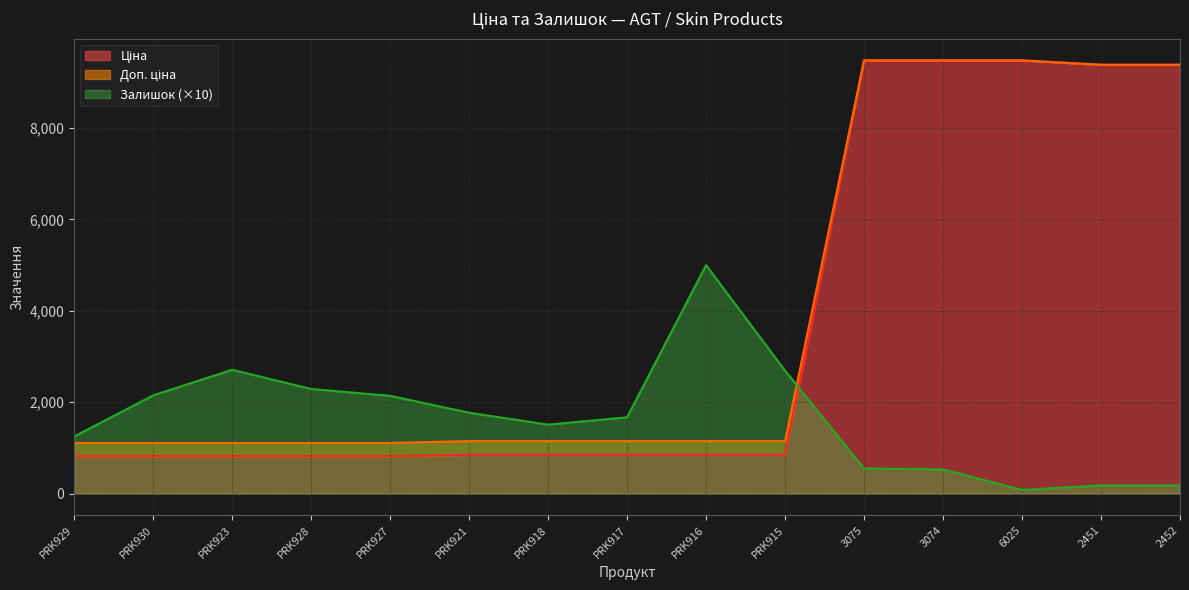

How many lines are shown in the chart?

3